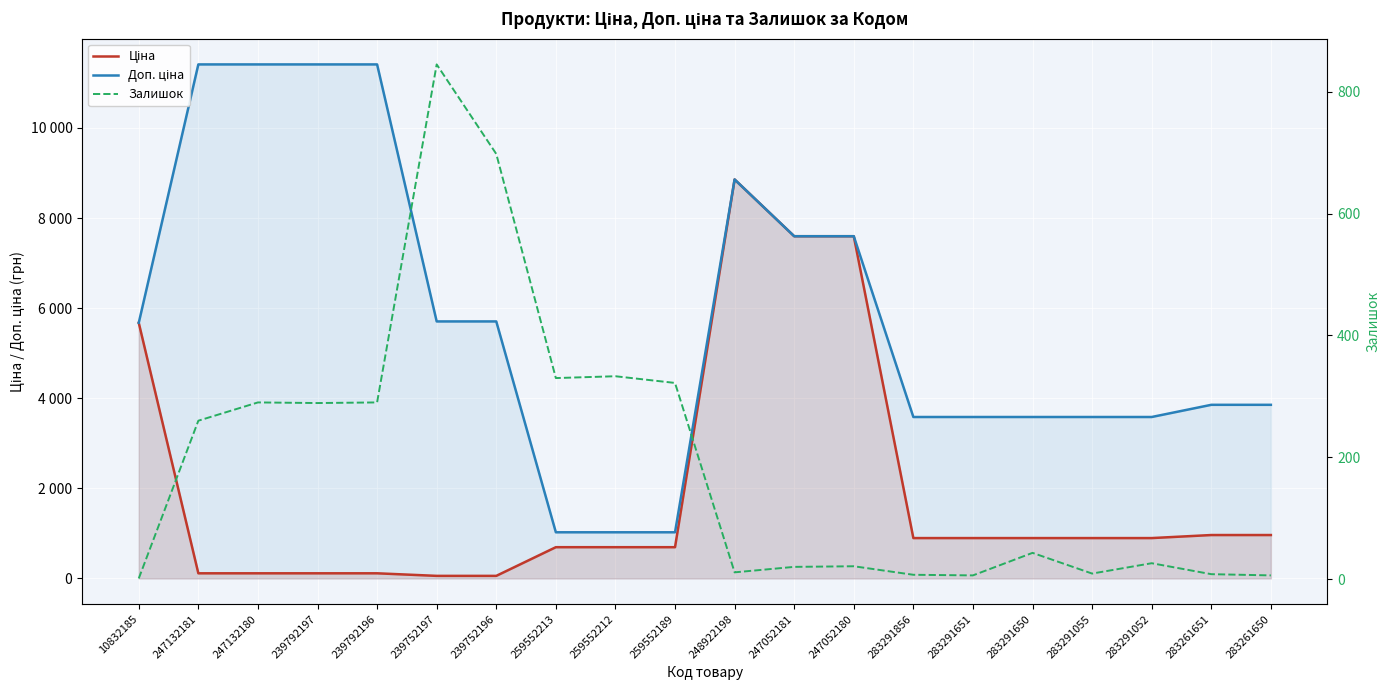

At how many categories does at least one series exceed 1475?

17